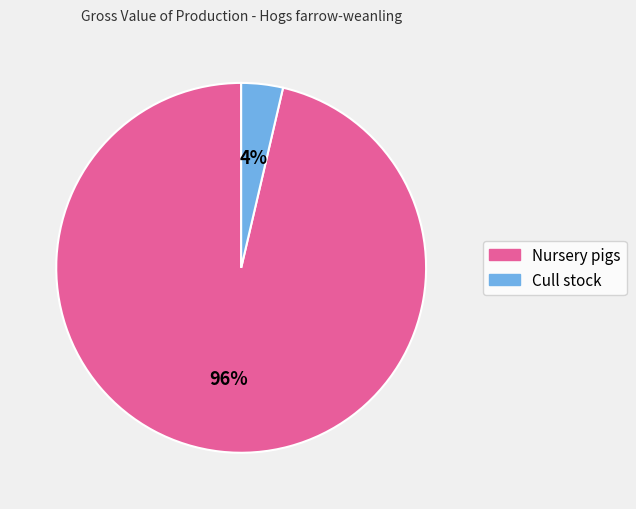

How many slices are in this pie chart?

2